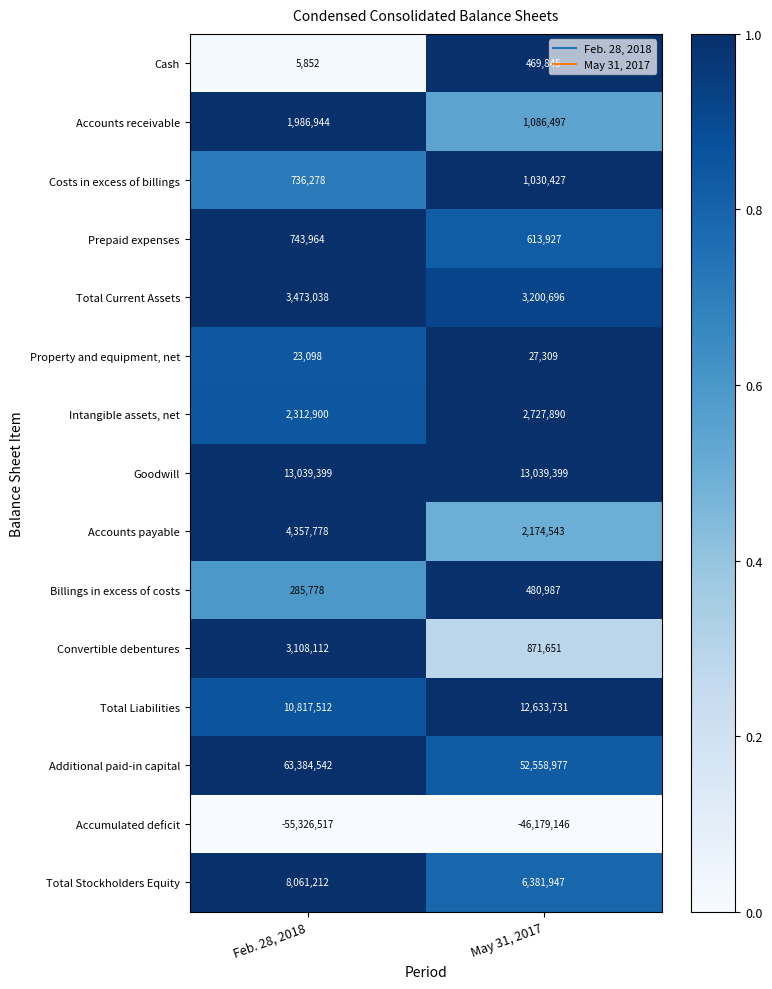

Which series changed the most between Feb. 28, 2018 and May 31, 2017?

Additional paid-in capital